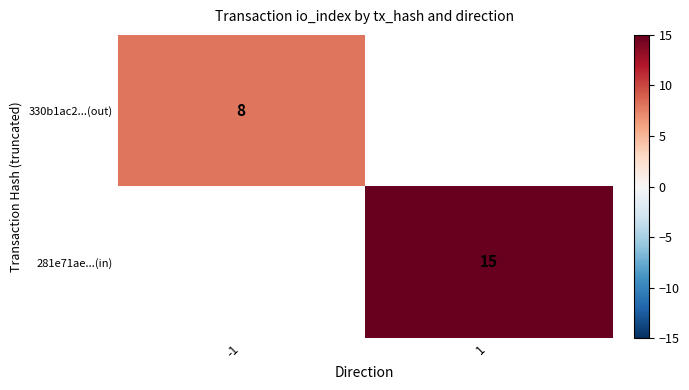

Count the number of data series in this chart.

2